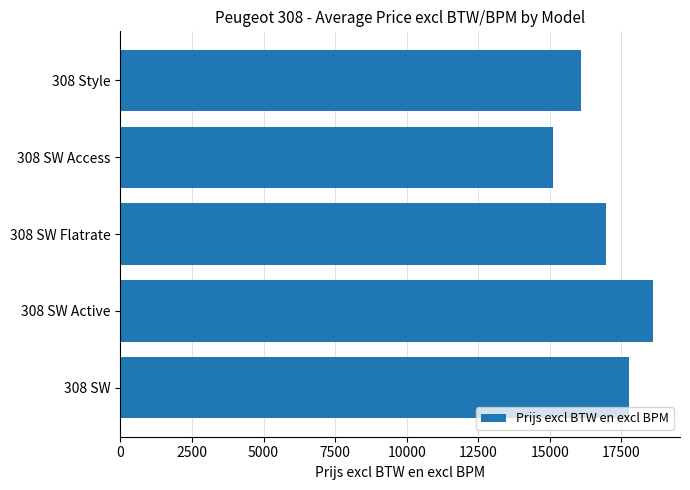

What is the smallest value displayed?

15100